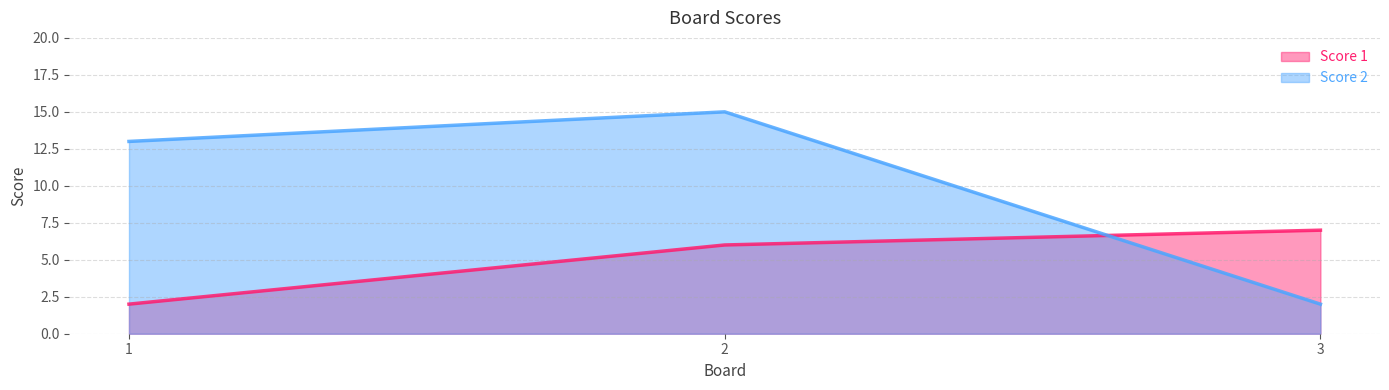

What is the average value of the Score 2 series?

10